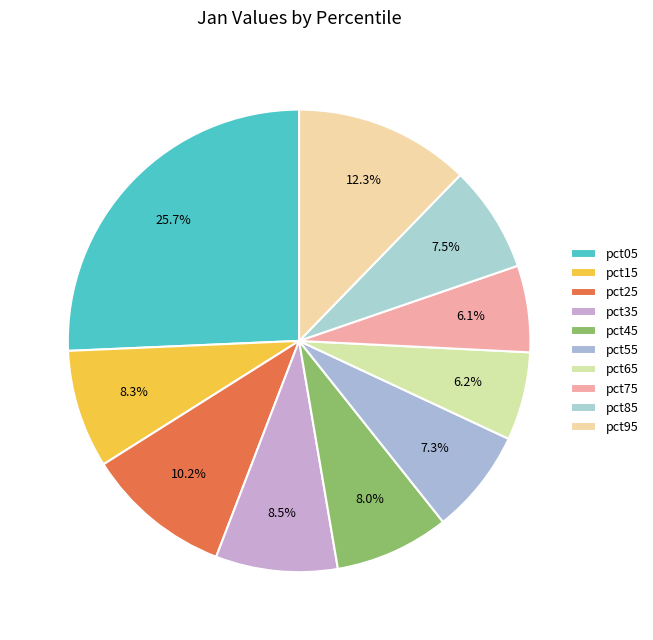

Which slice is the smallest?

pct75